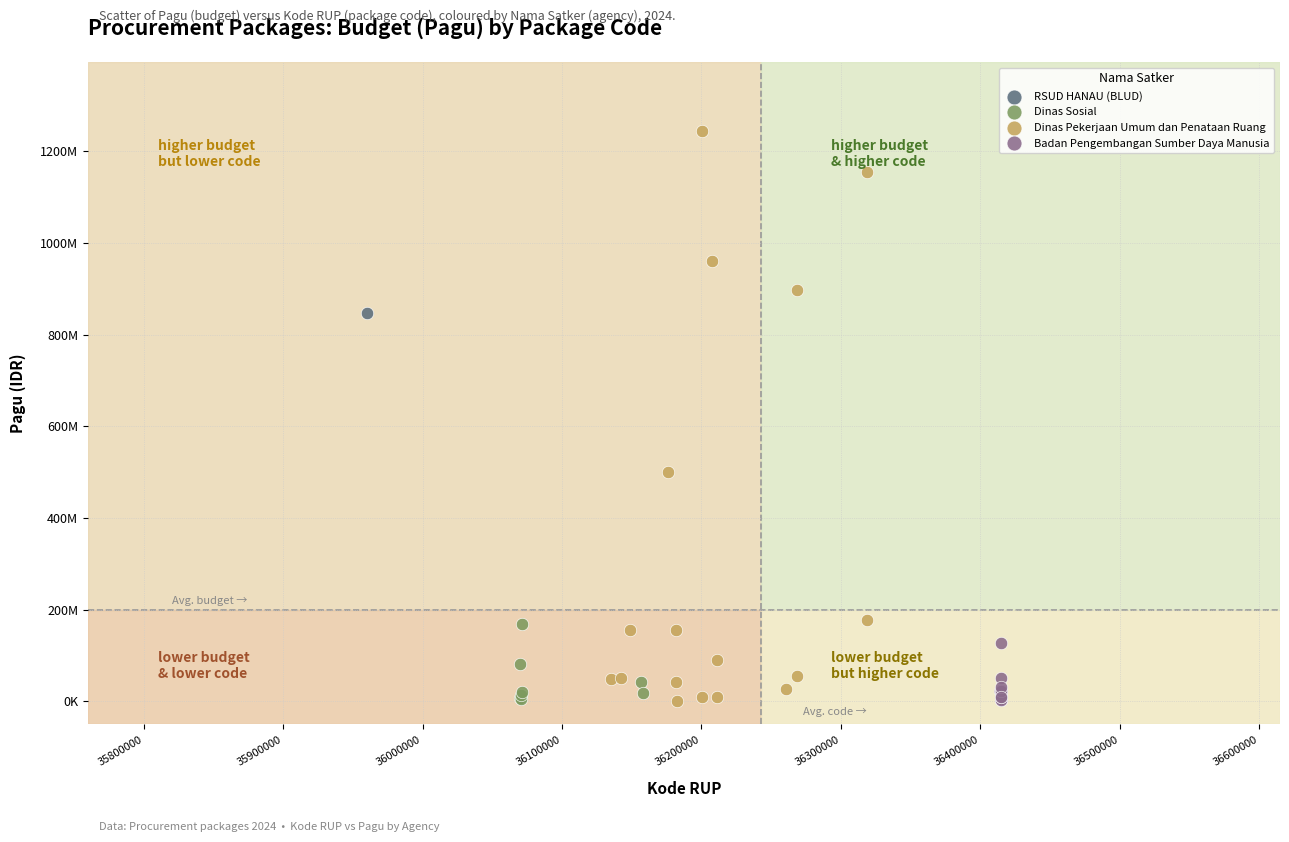

What are all the series names shown in the legend?

RSUD HANAU (BLUD), Dinas Sosial, Dinas Pekerjaan Umum dan Penataan Ruang, Badan Pengembangan Sumber Daya Manusia